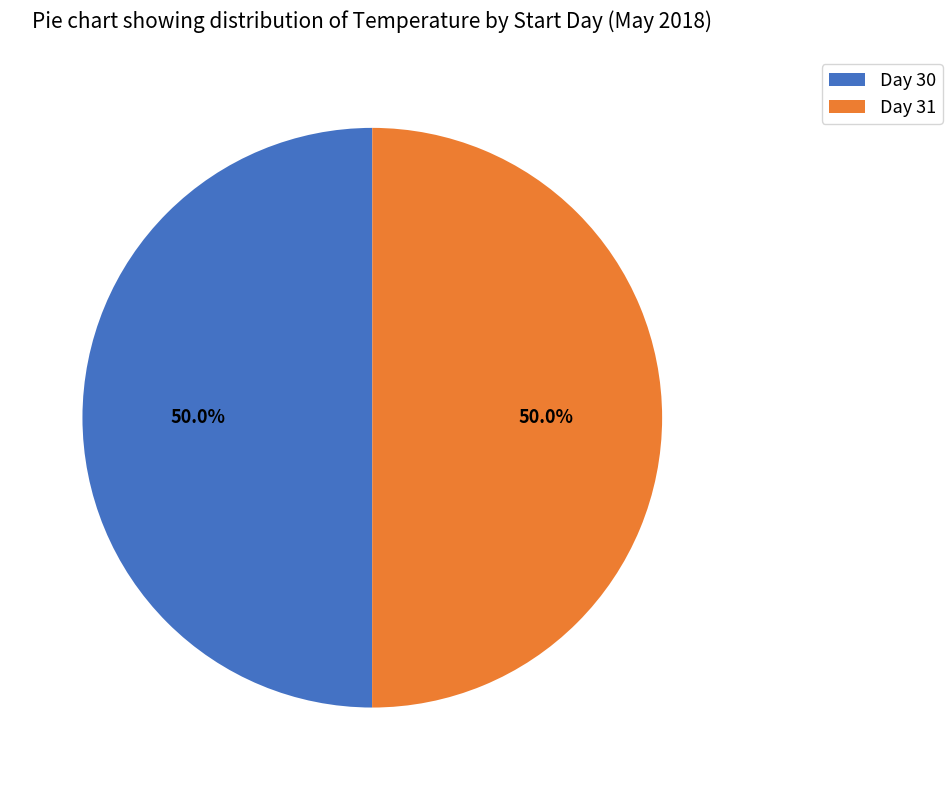

What portion of the pie excludes Day 31?

50.0%